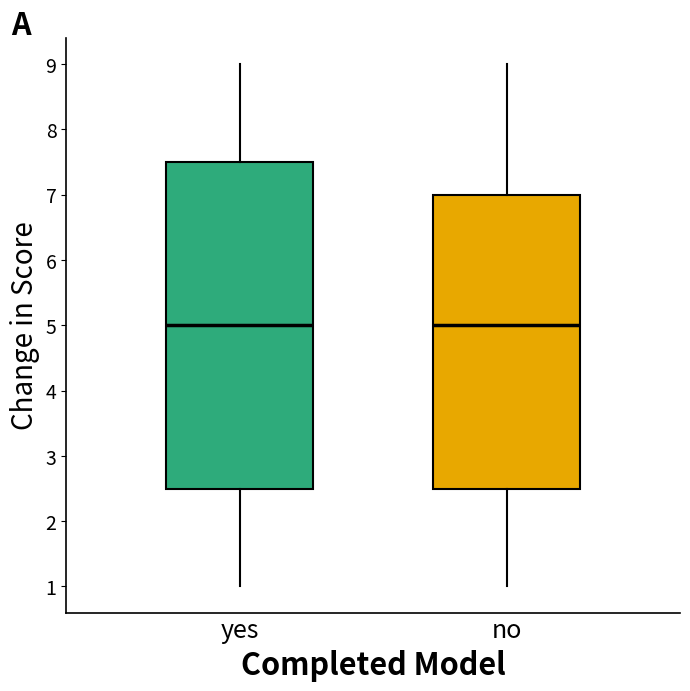

Reading left to right, read every box against the y-axis: the position of its median line, the range the box covers, and the ends of its whiskers. The values are not printed on the chart, so give them approximately, as read against the axis.

yes: median 5.0, box 2.5 to 7.5, whiskers 1.0 to 9.0
no: median 5.0, box 2.5 to 7.0, whiskers 1.0 to 9.0